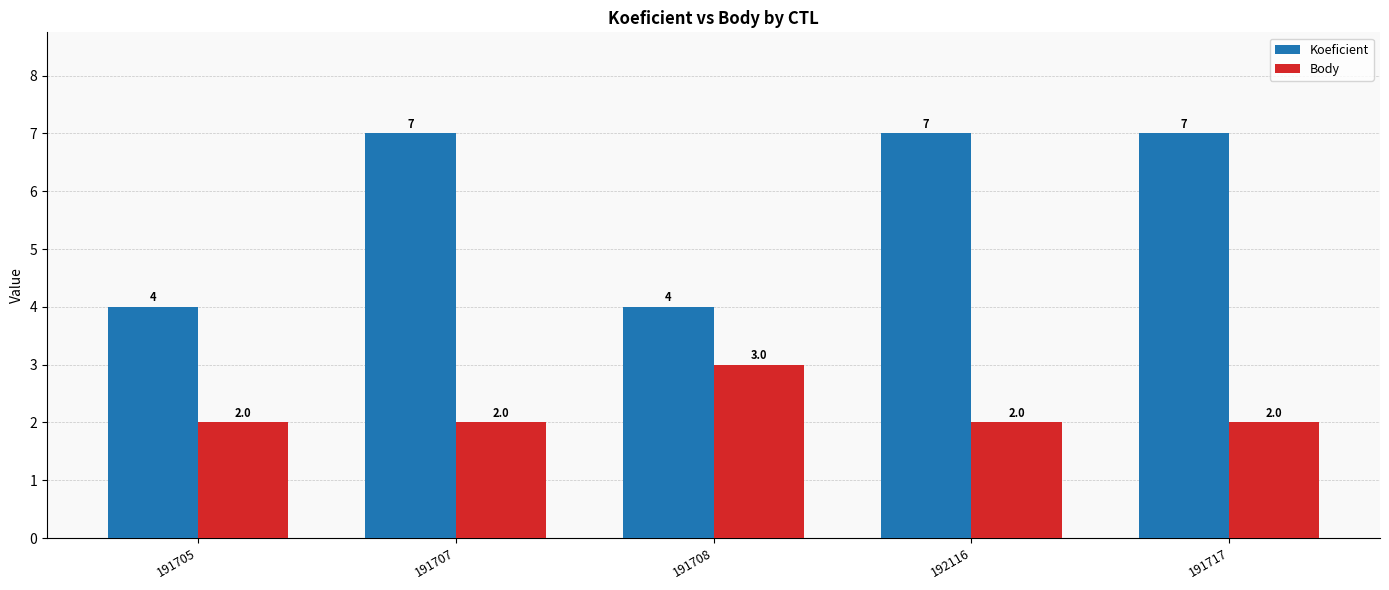

What is the greatest value displayed?

7